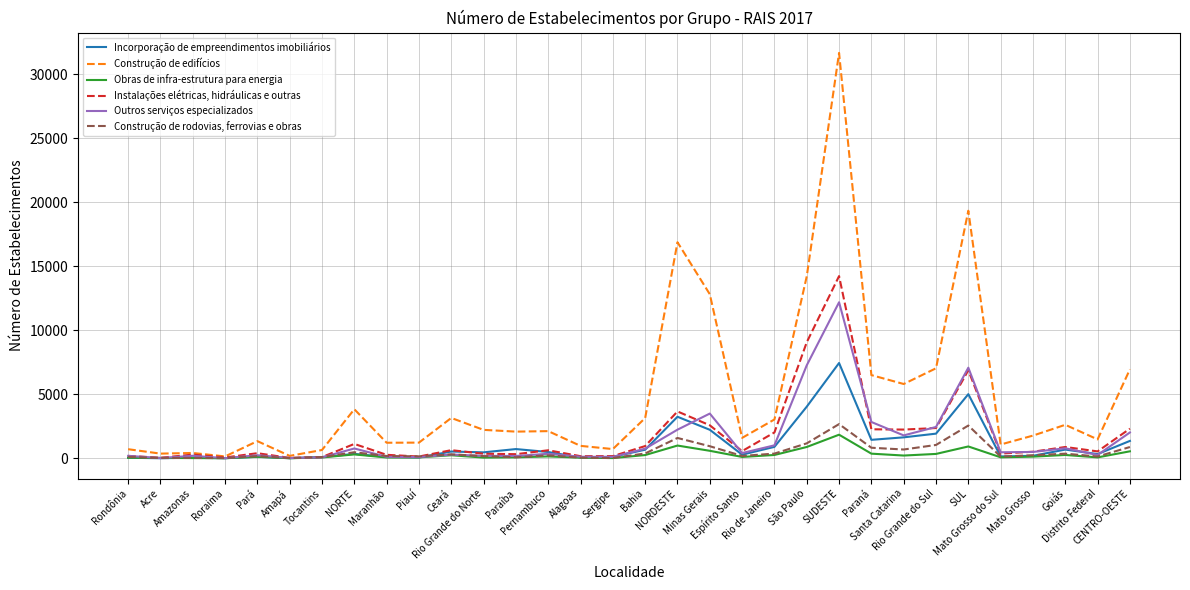

Which series has the widest spread of values?

Construção de edifícios